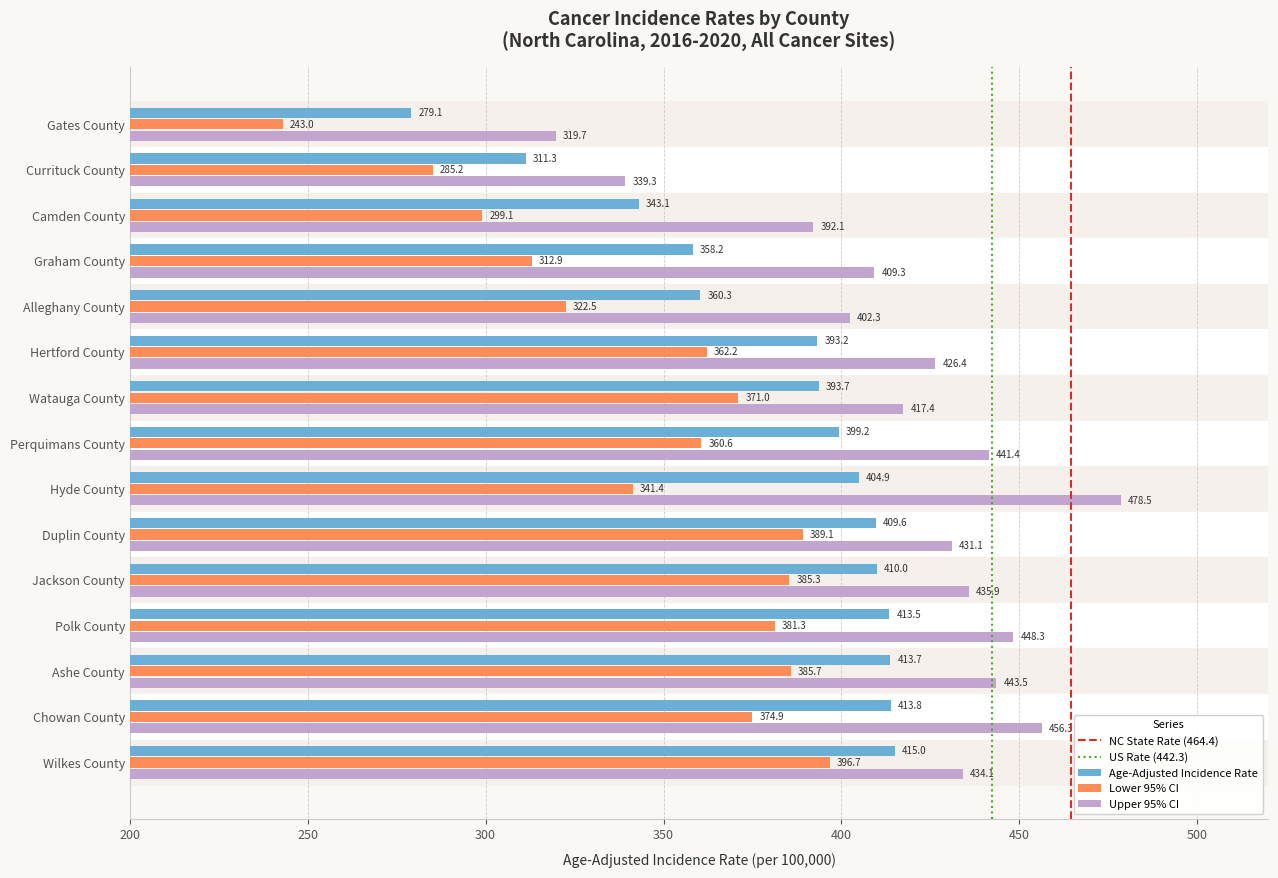

What is the difference between the maximum and minimum values in the Lower 95% CI series?

153.7